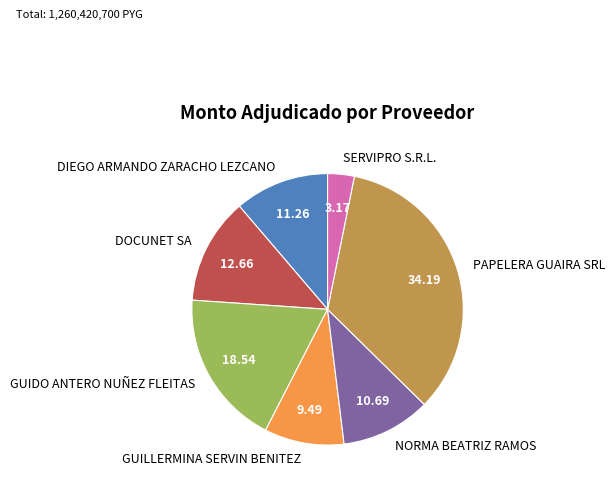

Does PAPELERA GUAIRA SRL represent more than half of the total?

No